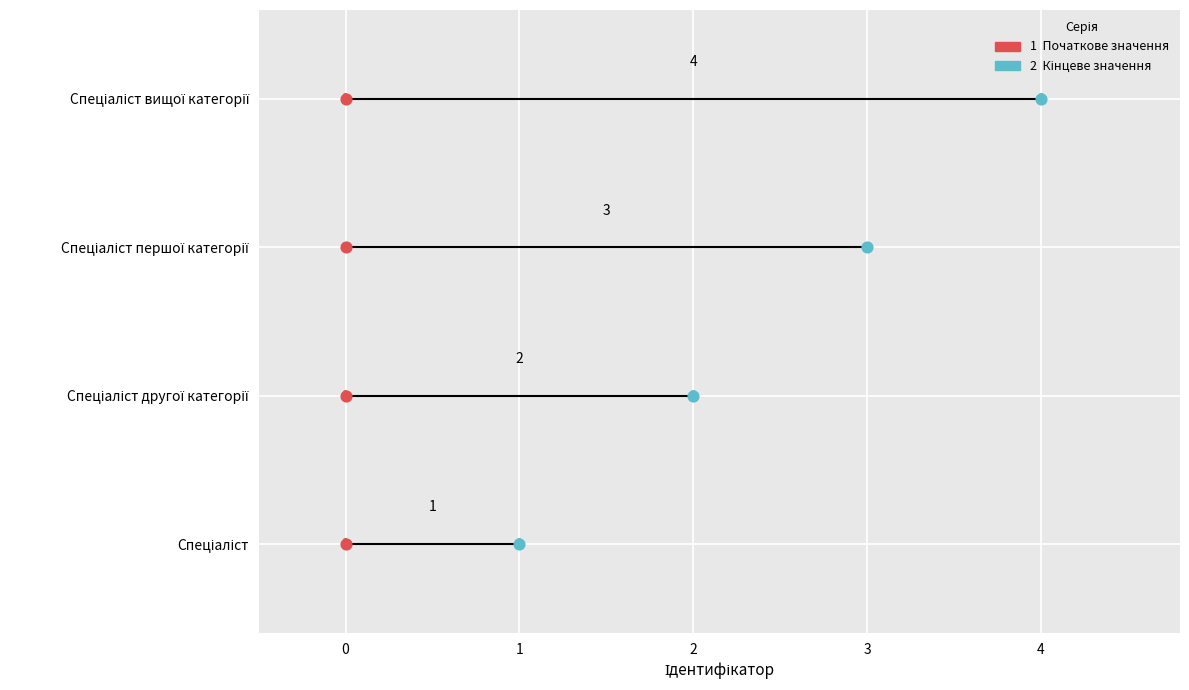

Which has a higher value, Спеціаліст першої категорії or Спеціаліст вищої категорії?

Спеціаліст вищої категорії